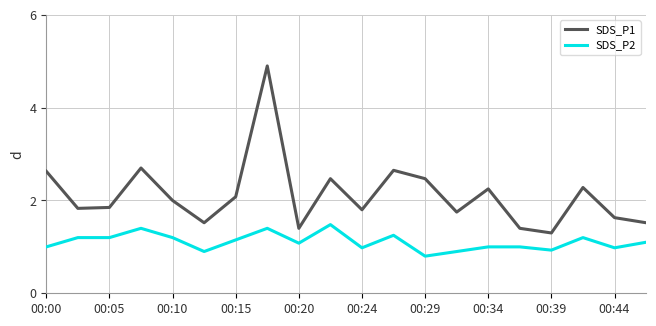

True or false: SDS_P1 and SDS_P2 cross at least once.

False